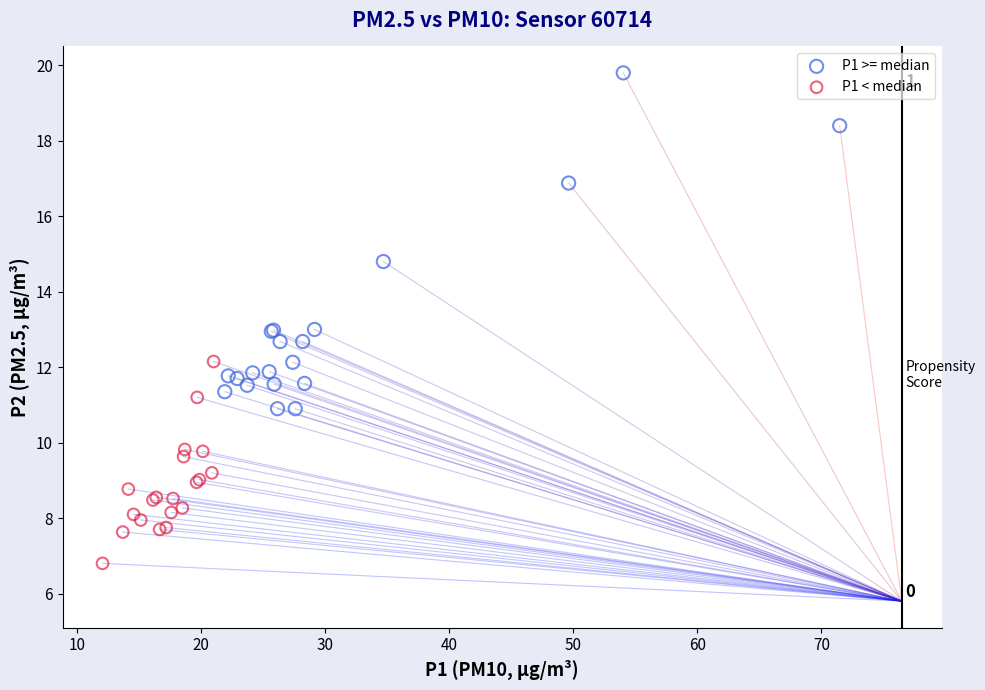

Which series contains the lowest Y value?

P1 < median